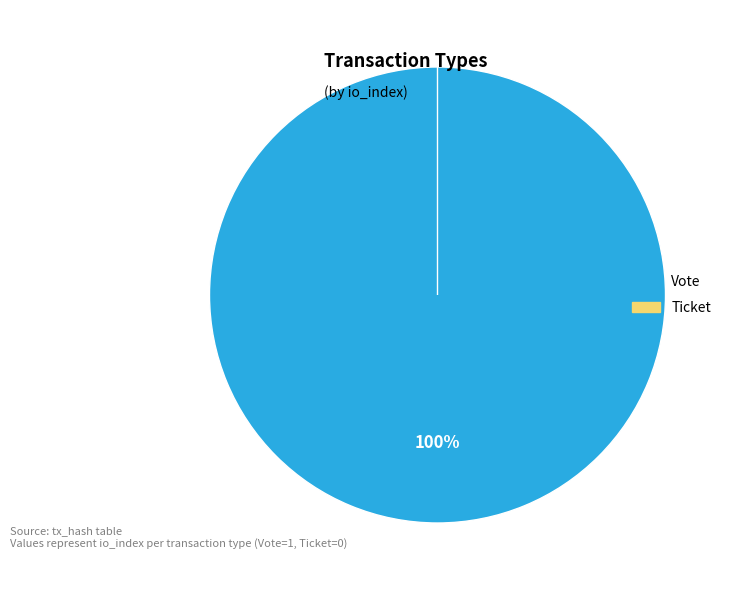

Is Vote the majority of the pie?

Yes